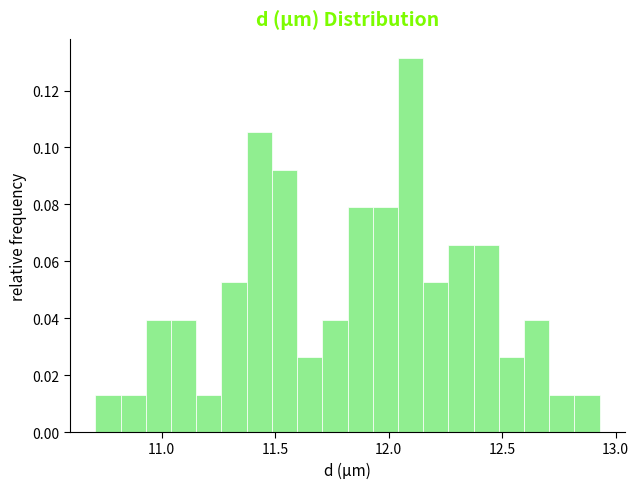

Read against the x-axis, roughly where is the centre of the tallest bar?

12.10